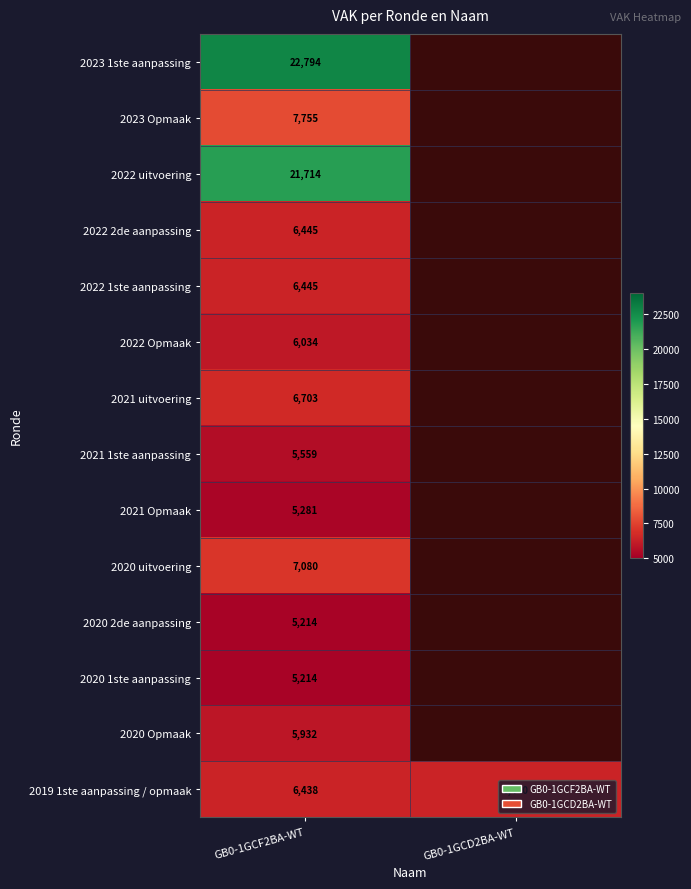

Which has a higher value, GB0-1GCF2BA-WT or GB0-1GCD2BA-WT?

GB0-1GCD2BA-WT